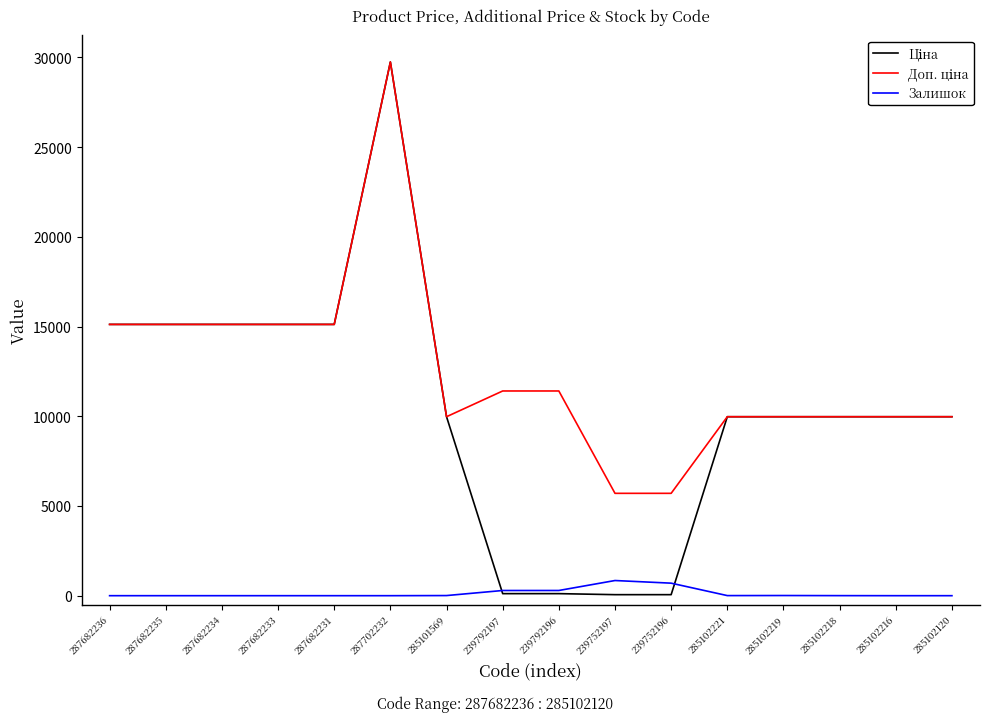

What is the total value across all series at 285102120?

19950.0